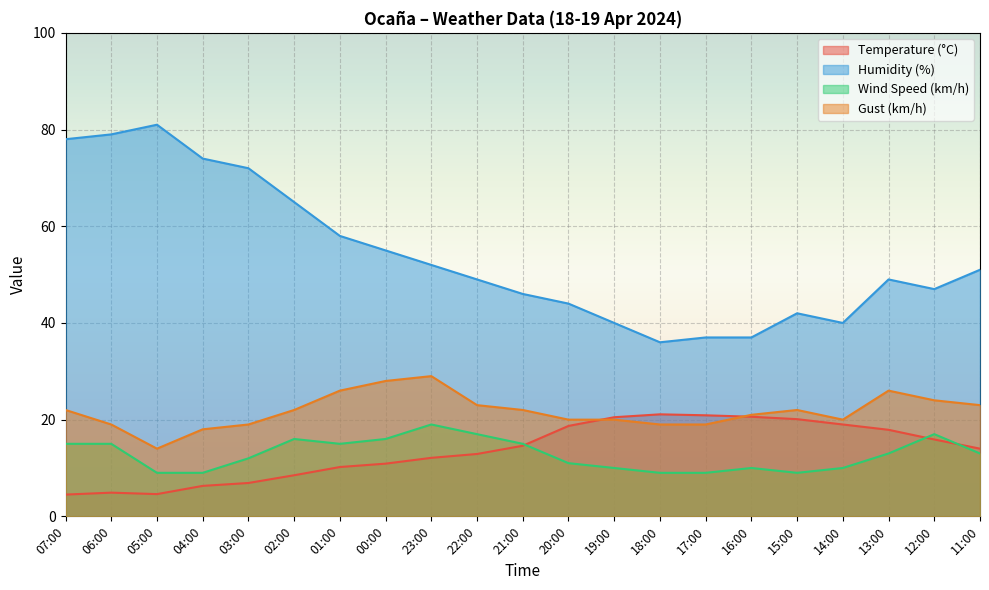

What is the label of the 3rd point from the left?

05:00